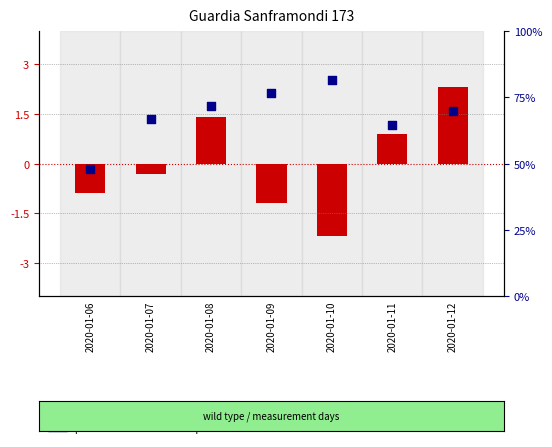

Is the value of transformed count (Temp Med centered) at 2020-01-08 greater than the value of percentile rank (Humidity Med) at 2020-01-06?

No